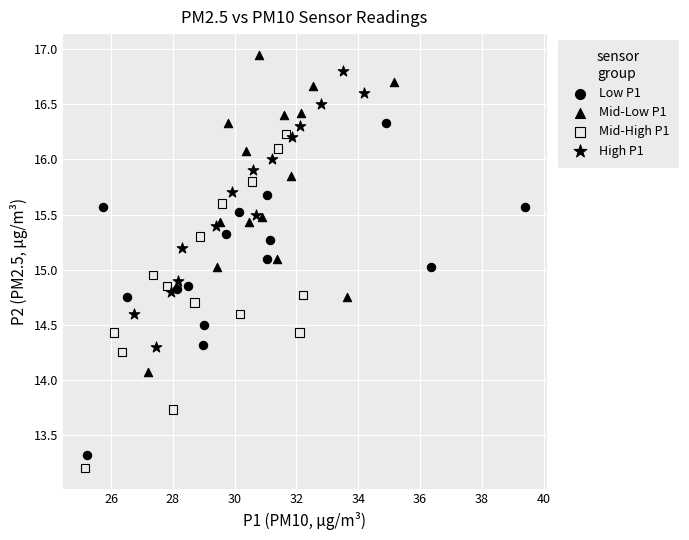

Which series reaches the maximum Y coordinate?

Mid-Low P1